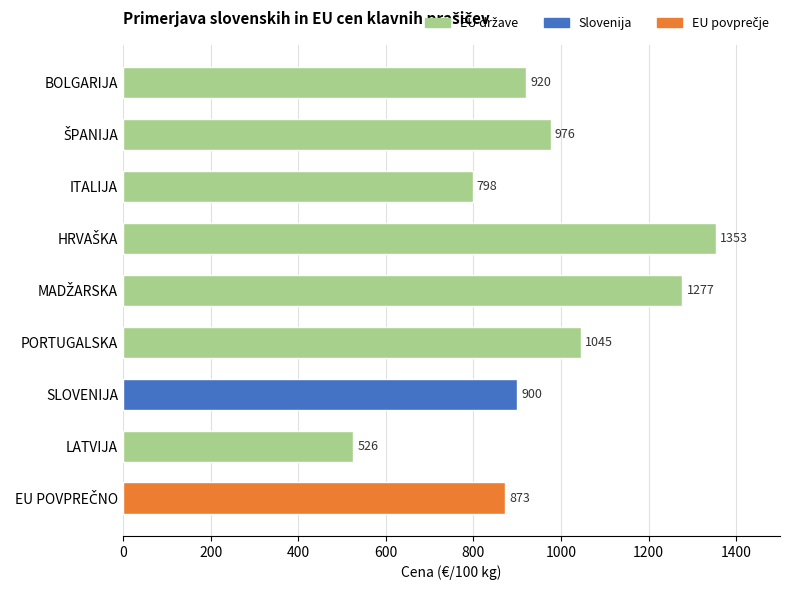

What is the difference between the maximum and minimum values?

826.7